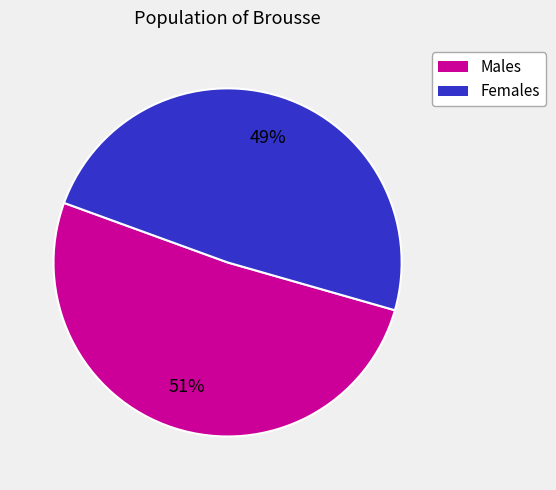

To the nearest percent, what is the difference between the largest and smallest slice percentages?

2%